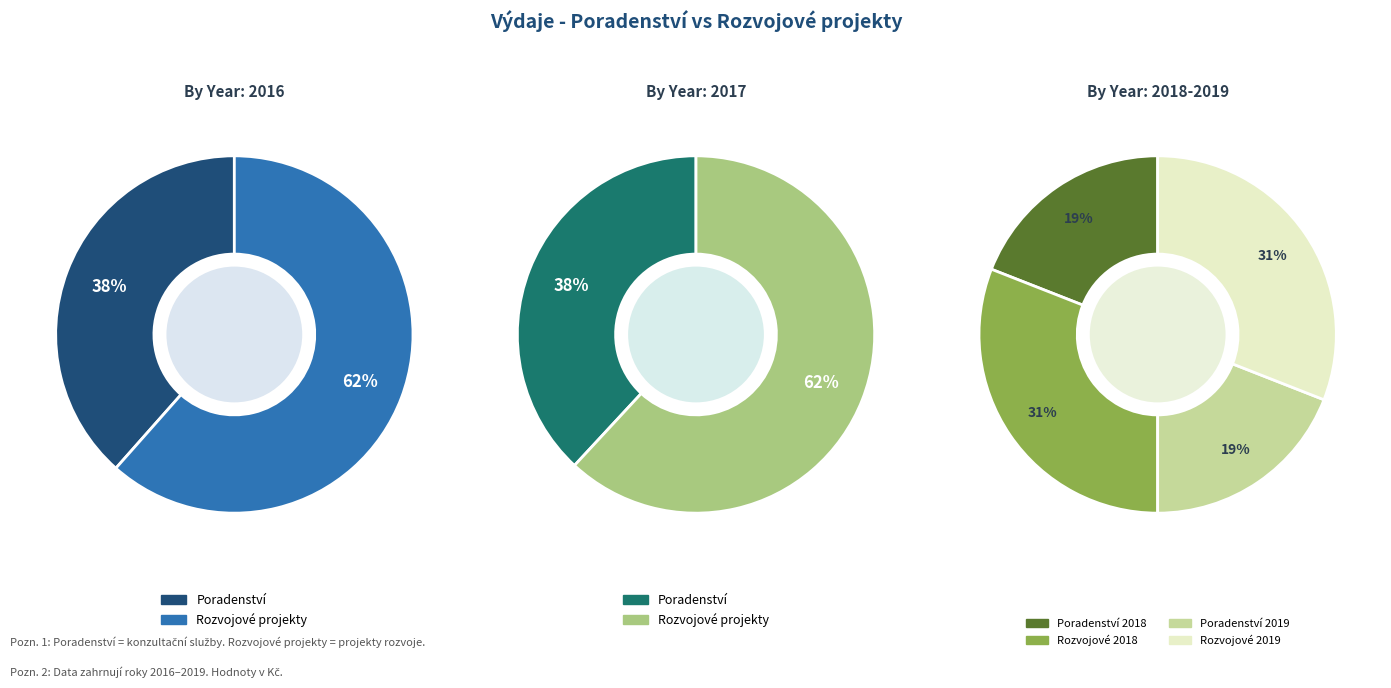

Does any single category account for the majority?

No